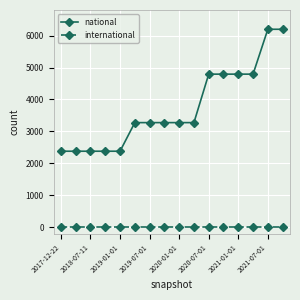

Rank the series by their maximum value, from highest to lowest.

national, international